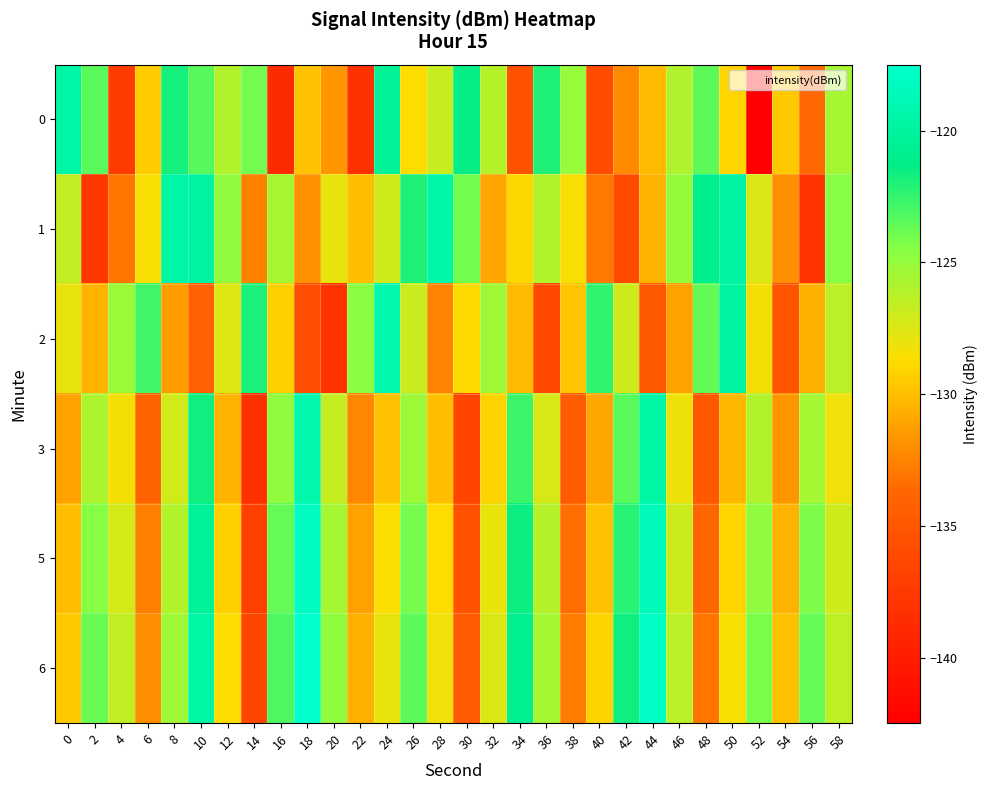

At which category is the sum across all series the highest?

10